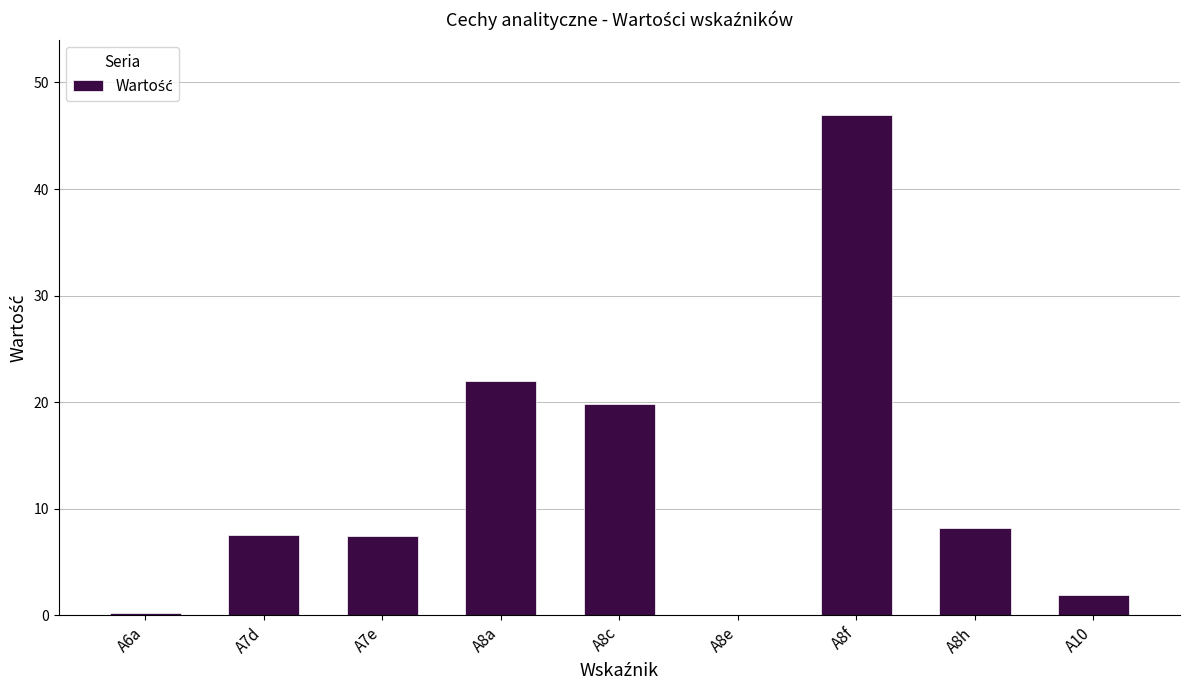

What is the sum of the values at A7d and A8c?

27.3